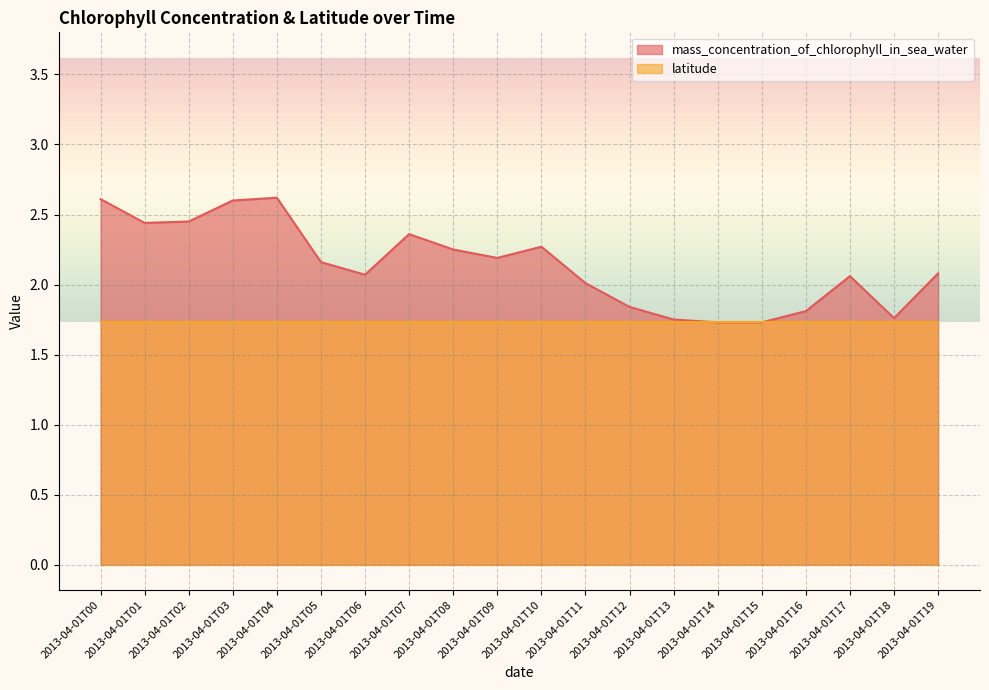

Where is the first local minimum?

2013-04-01T01